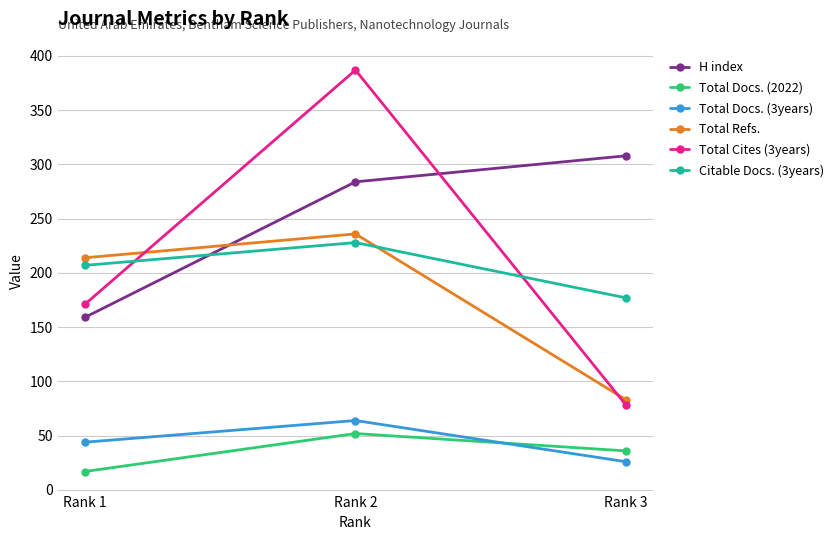

What is the spread (max minus min) of values at Rank 1?

197